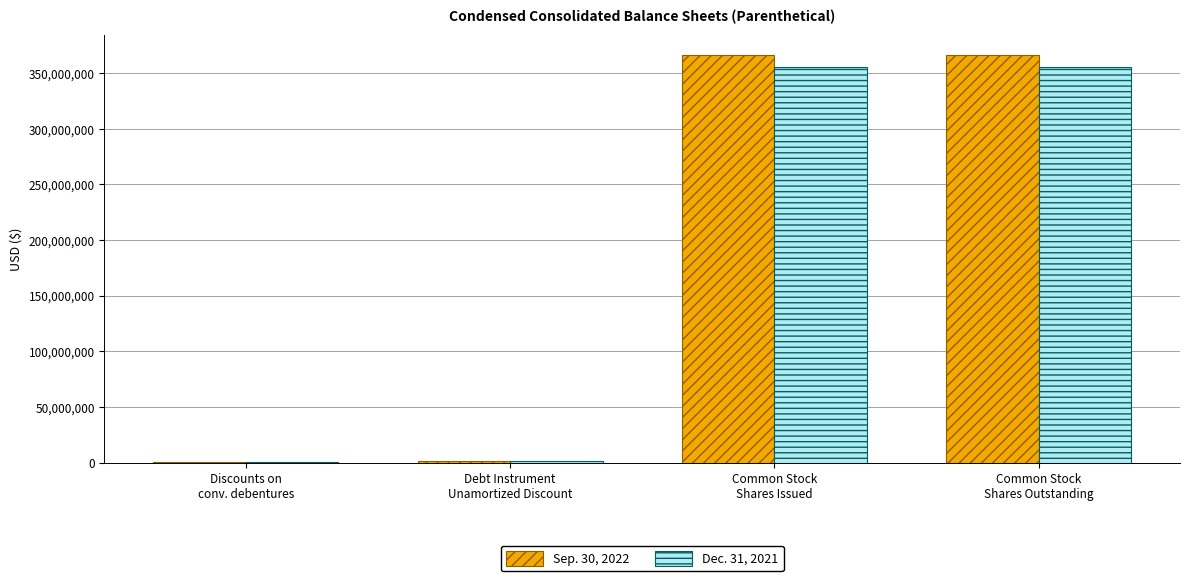

What is the smallest value displayed?

86000